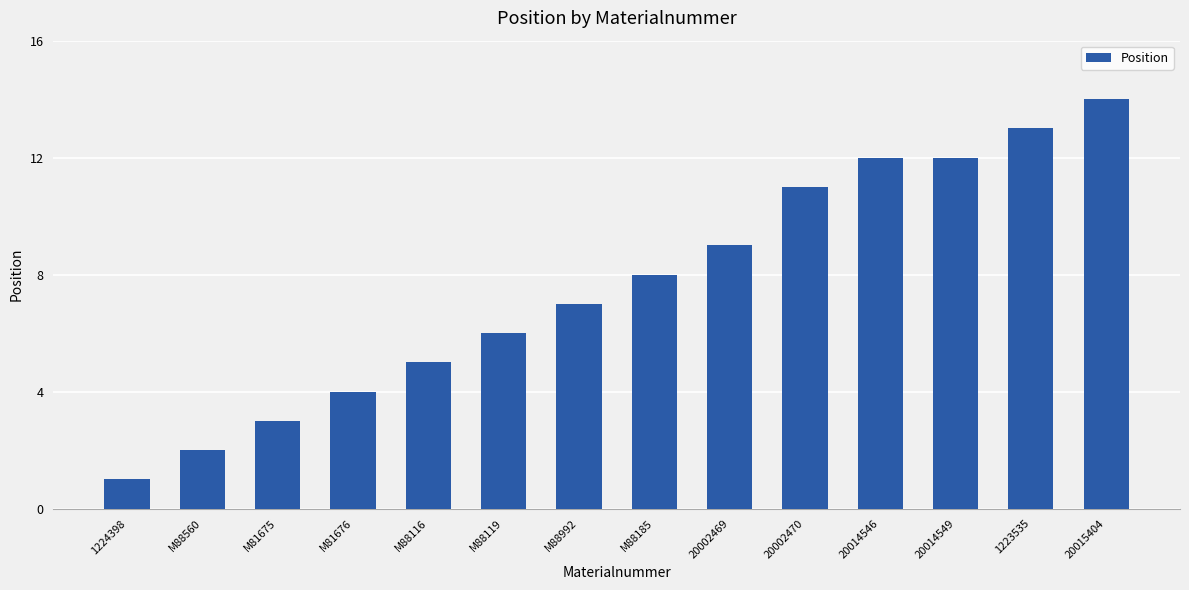

How many bars are there in total?

14